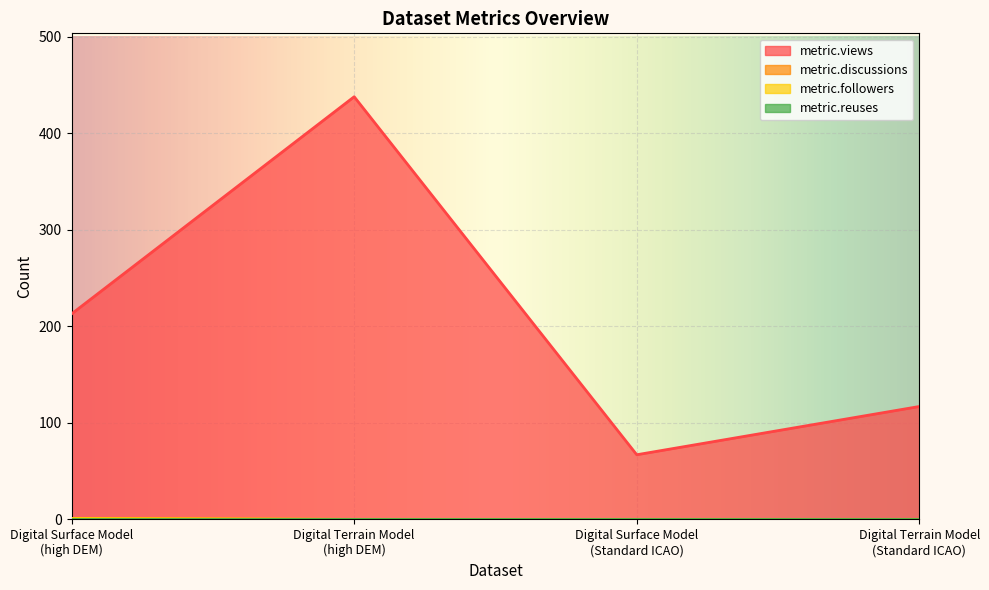

The value of metric.followers at Digital Surface Model
(Standard ICAO) is 0. True or false?

True